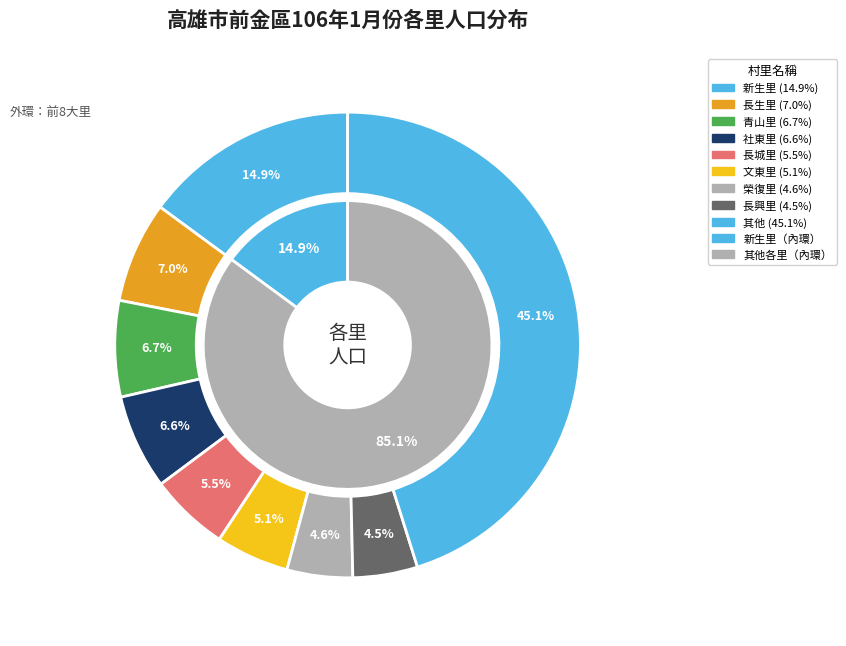

The 長城里 slice represents 6% of the pie. True or false?

True